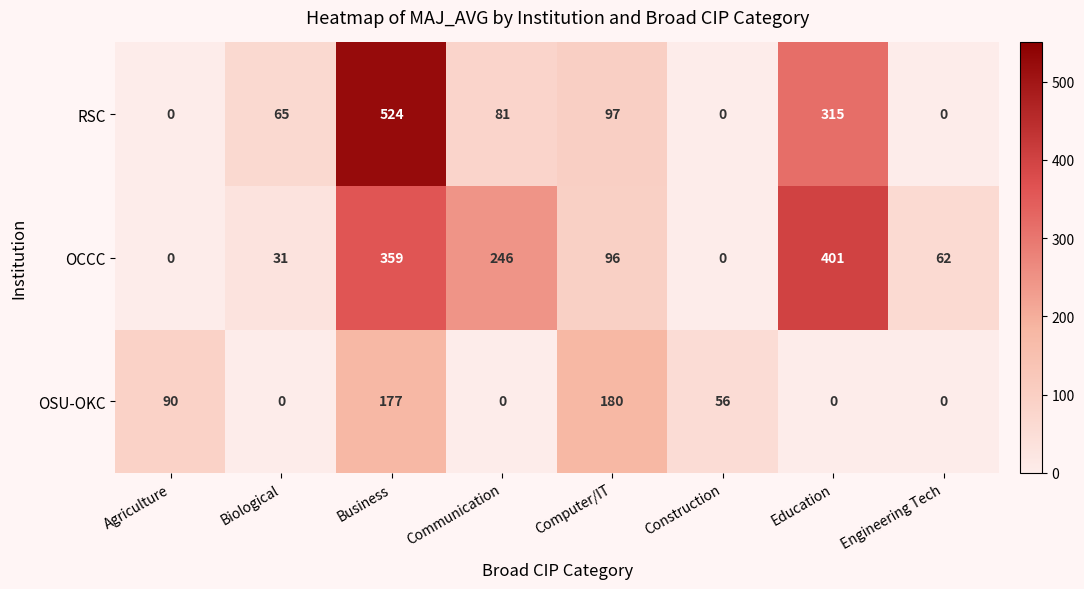

What is the greatest value displayed?

524